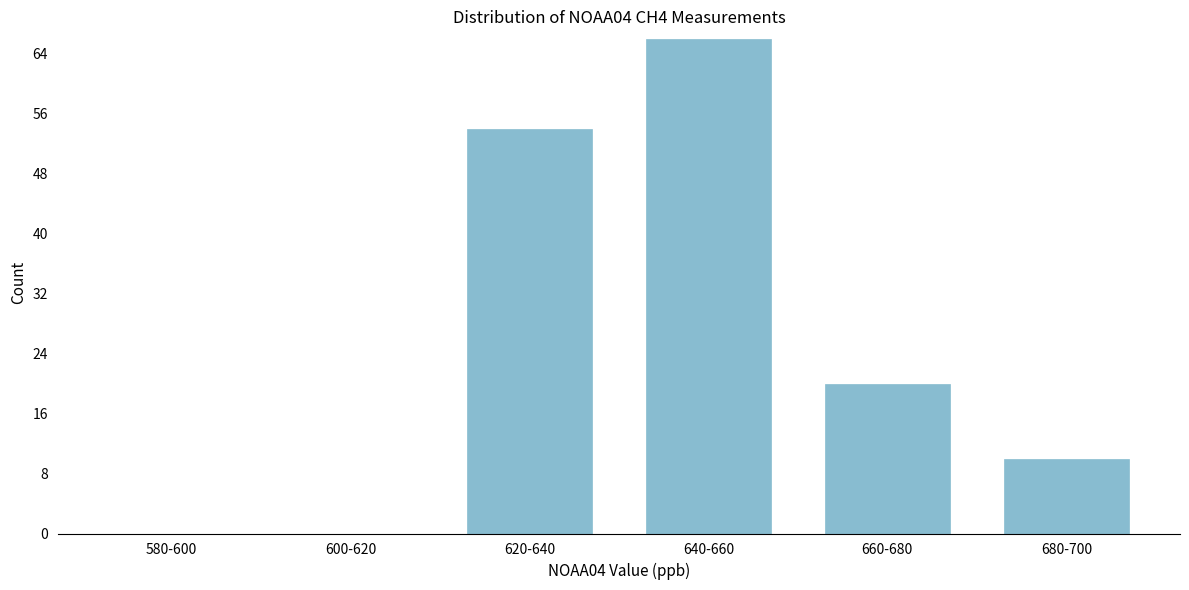

Reading right to left, transcribe all the data shown in this chart.

680-700=10	660-680=20	640-660=66	620-640=54	600-620=0	580-600=0